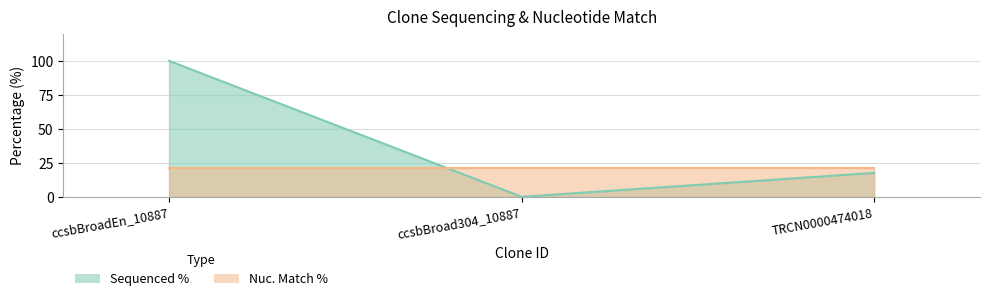

The chart shows a value of 17.6 at TRCN0000474018. True or false?

True